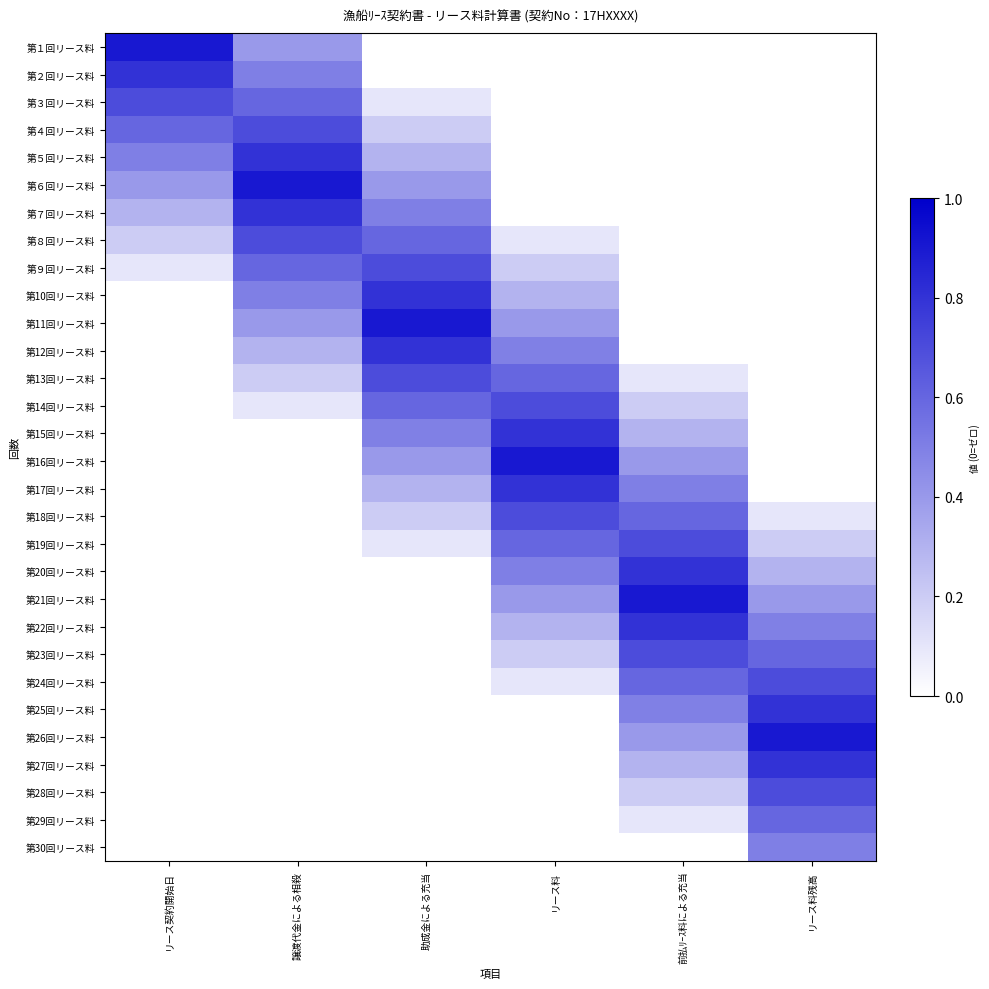

Which series has the largest range (max minus min)?

第１回リース料